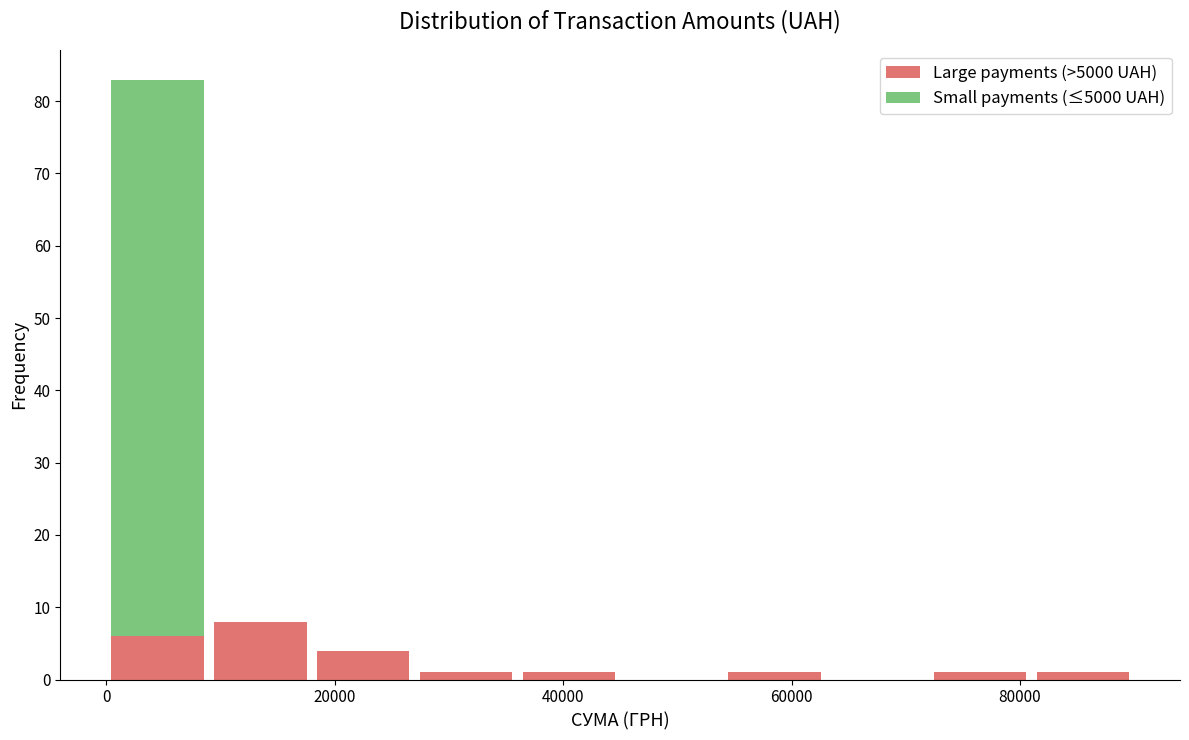

Reading left to right, list every stacked bar in this chart as the range it spans on the x-axis followed by its total height. Neither the bar edges nor the heights are printed on the chart, so give them approximately, as read against the axes.

0 to 9000: 83
9000 to 18000: 8
18000 to 27000: 4
27000 to 36000: 1
36000 to 45000: 1
45000 to 54000: 0
54000 to 63000: 1
63000 to 72000: 0
72000 to 81000: 1
81000 to 90000: 1